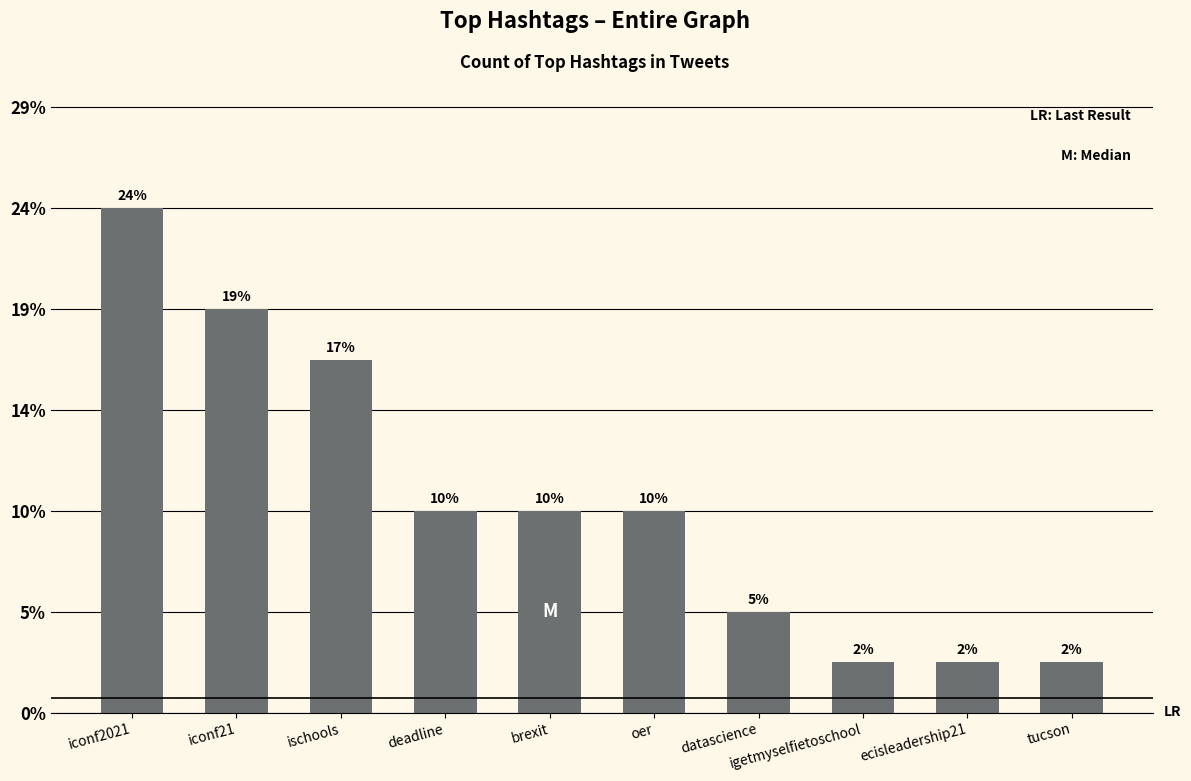

Does the chart contain any negative values?

No